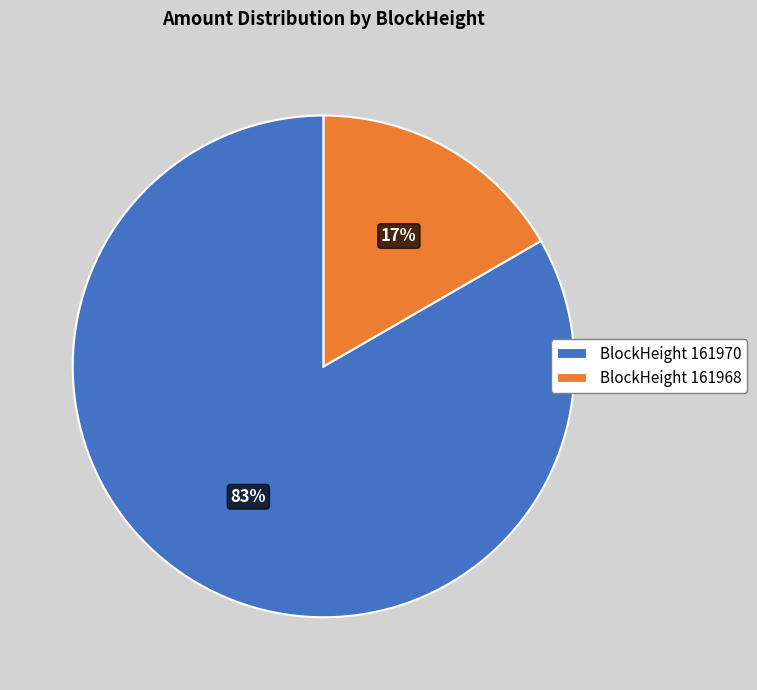

To the nearest percent, what is the combined percentage of BlockHeight 161970 and BlockHeight 161968?

100%